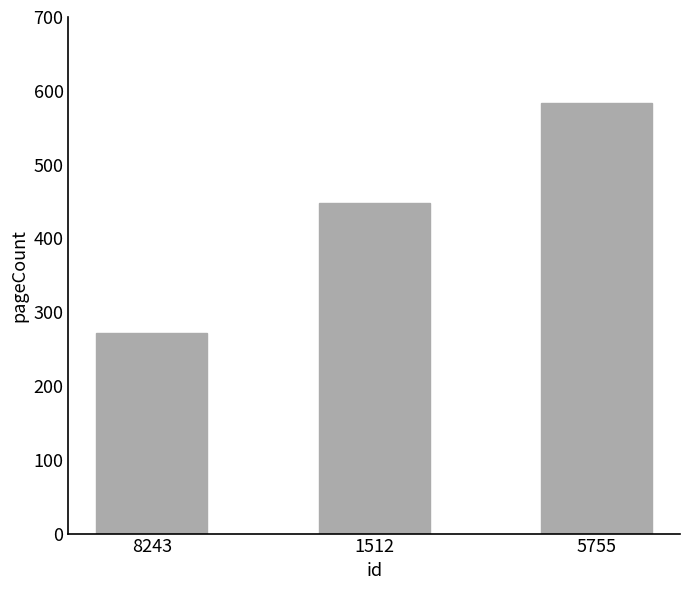

What is the ratio of the value at 5755 to the value at 1512?

1.3